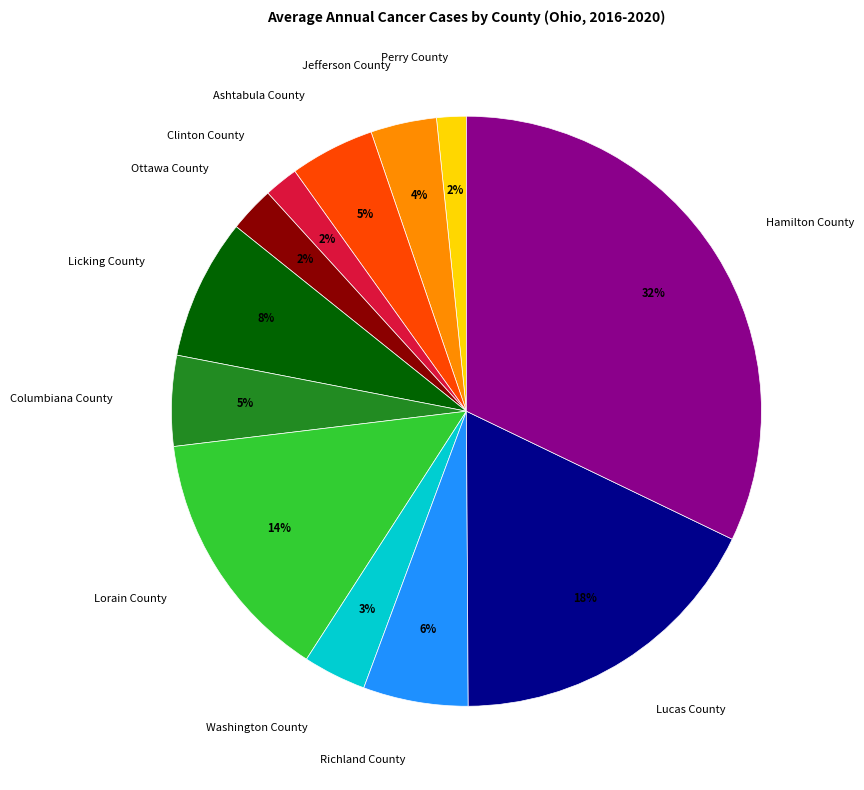

To the nearest percent, what is the average slice percentage?

8%